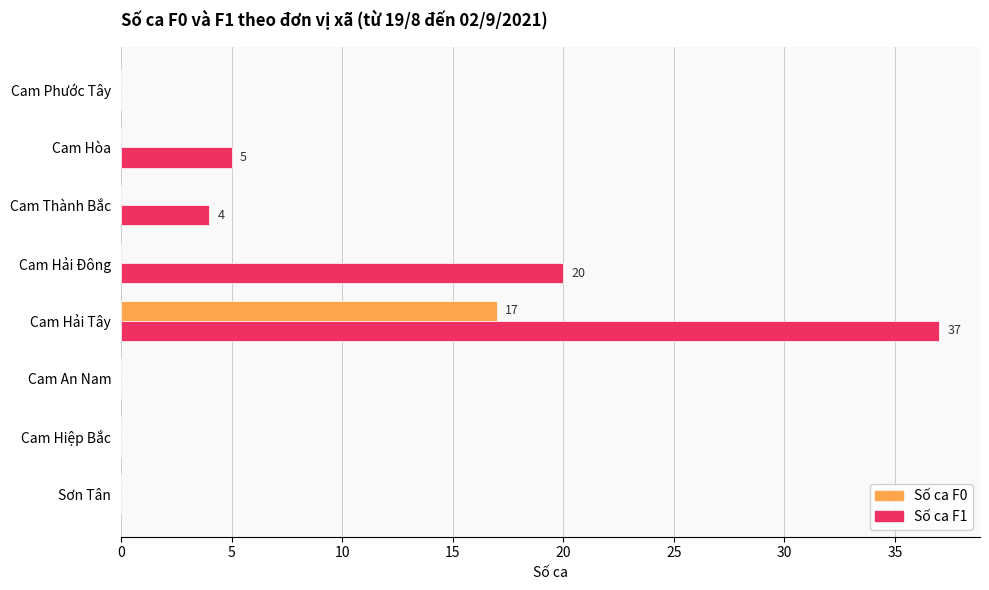

Is it true that Số ca F1 equals 0 at Cam An Nam?

True